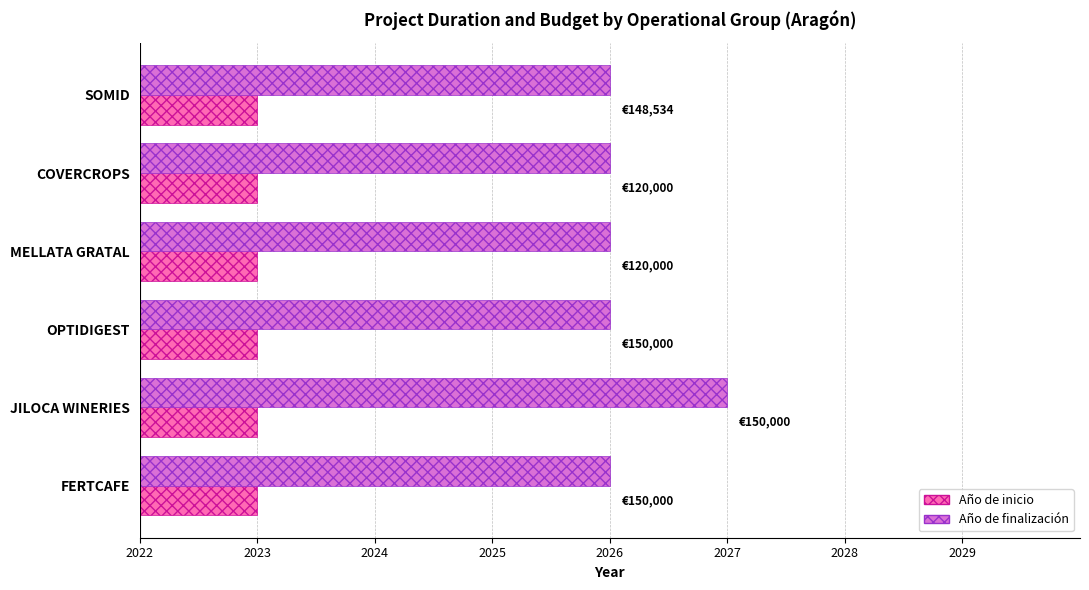

True or false: Año de finalización has a value of 2027 at JILOCA WINERIES.

True